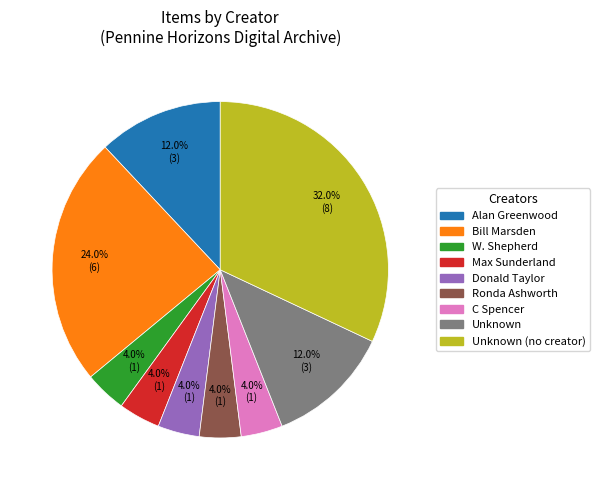

What is the largest slice in the pie chart?

Unknown (no creator)